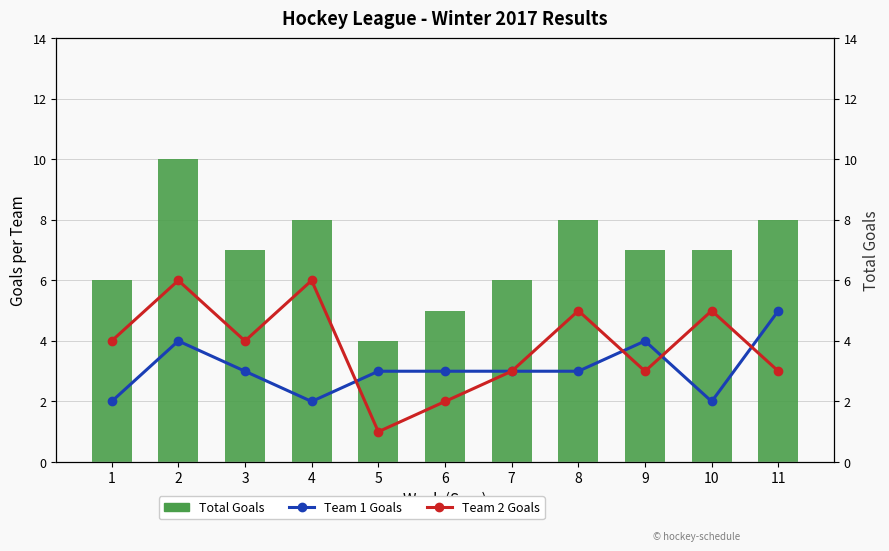

What is the value of the Team 1 Goals bar at the 4th from the left?

2